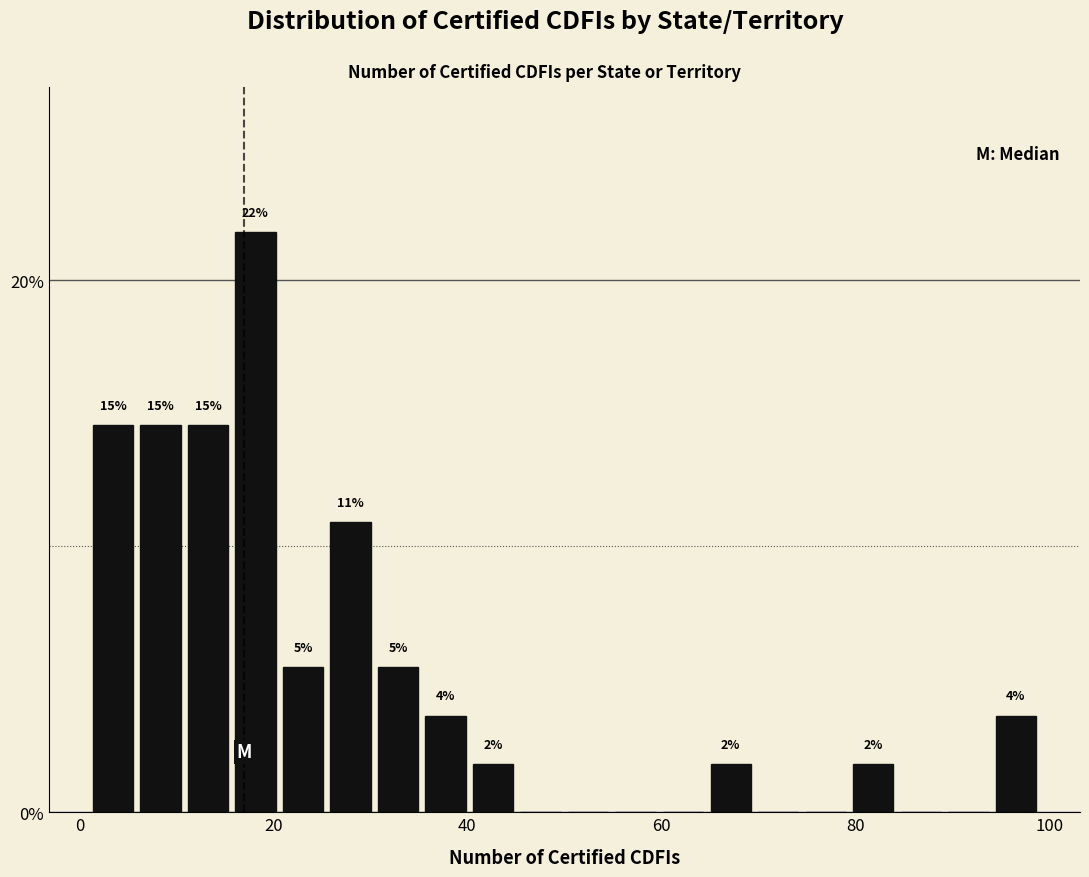

Around what value on the x-axis is the tallest bar? Give the approximate position of its centre, as read against the axis.

18